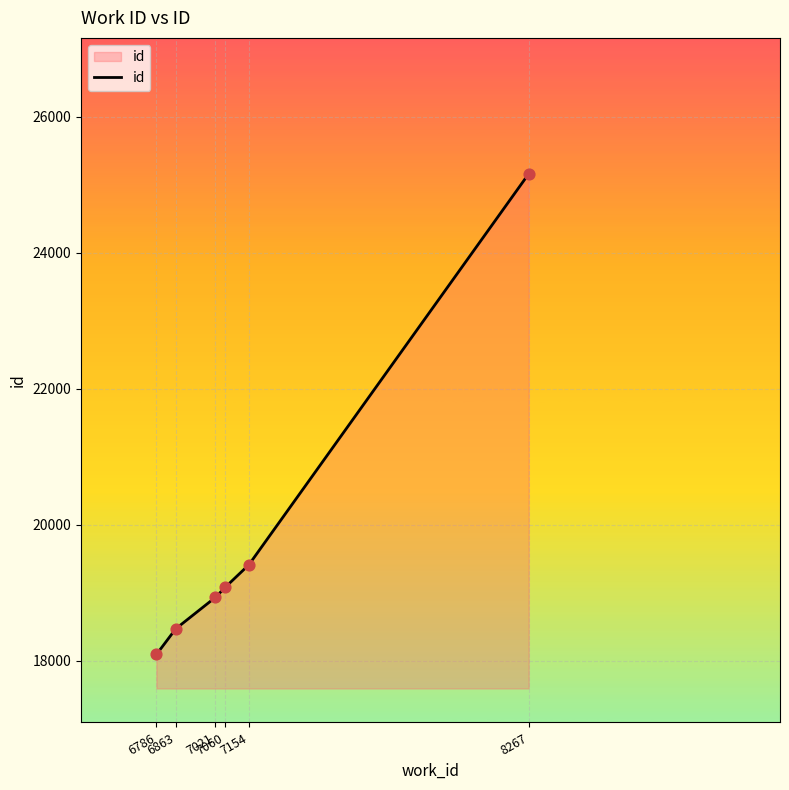

What is the change in value from 6863 to 7154?

+942